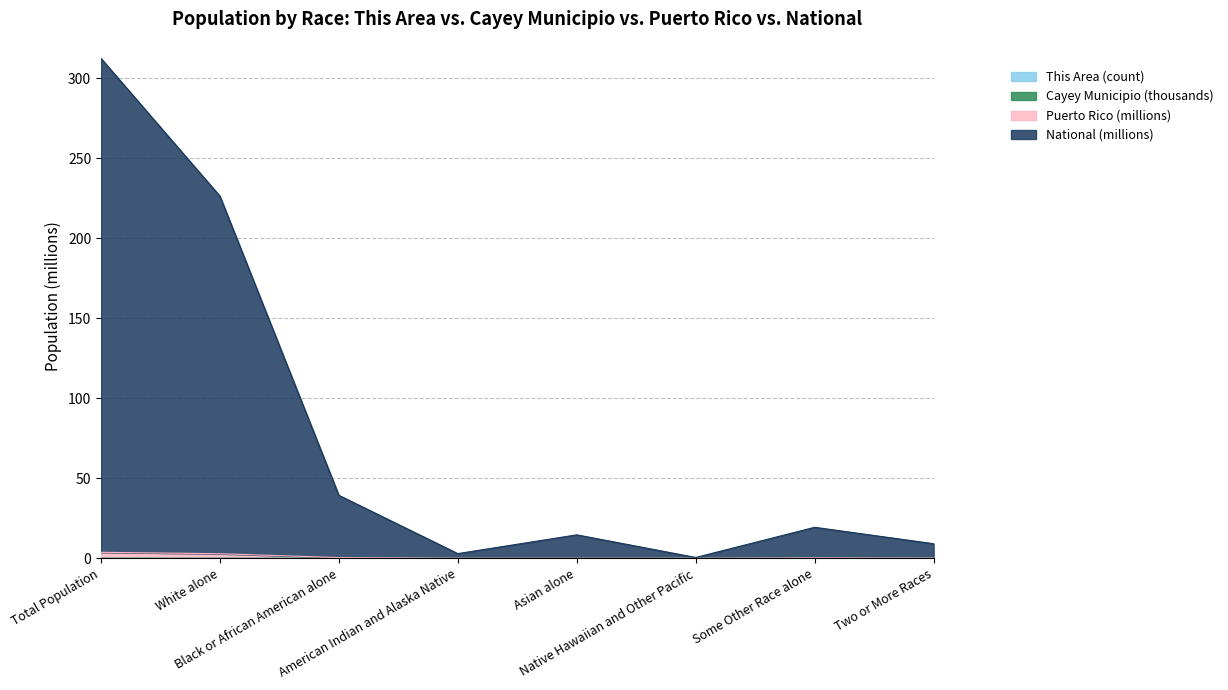

How many lines are shown in the chart?

4